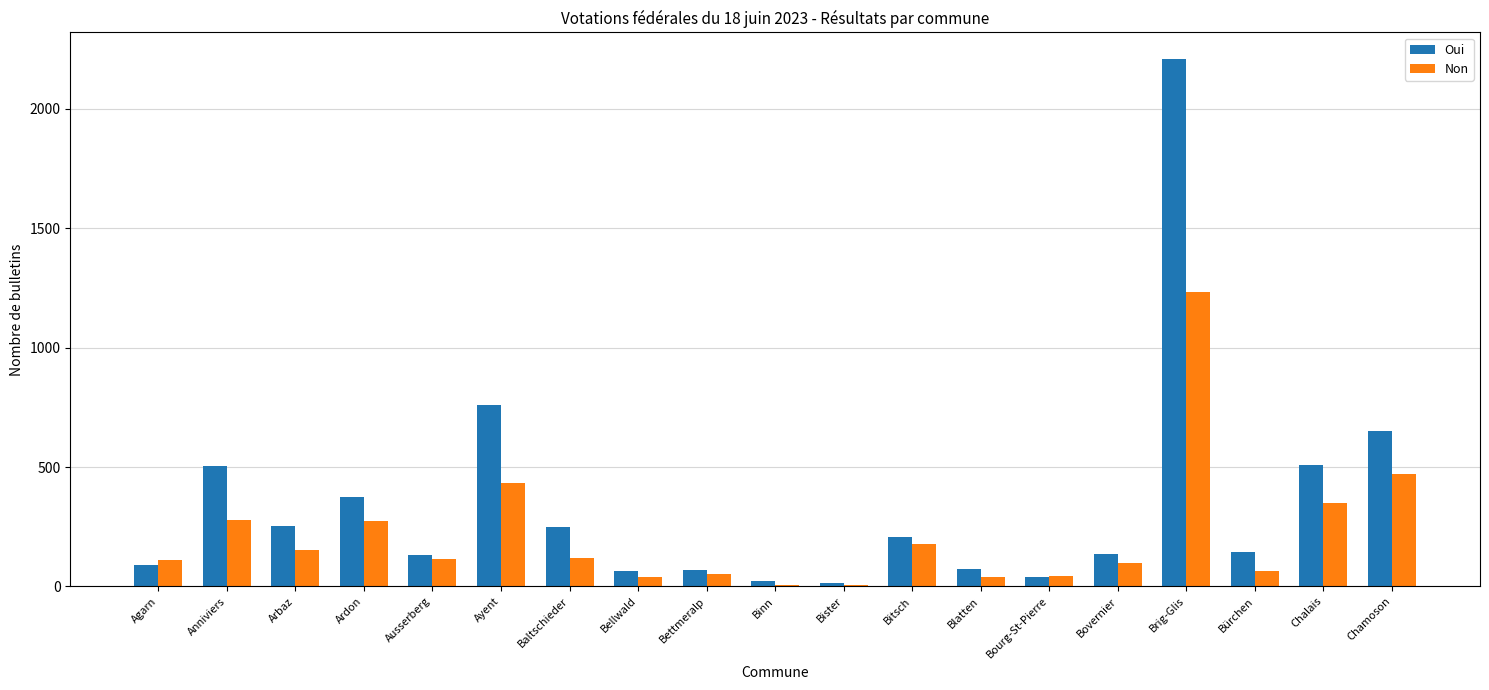

What is the total value across all series at Binn?

28